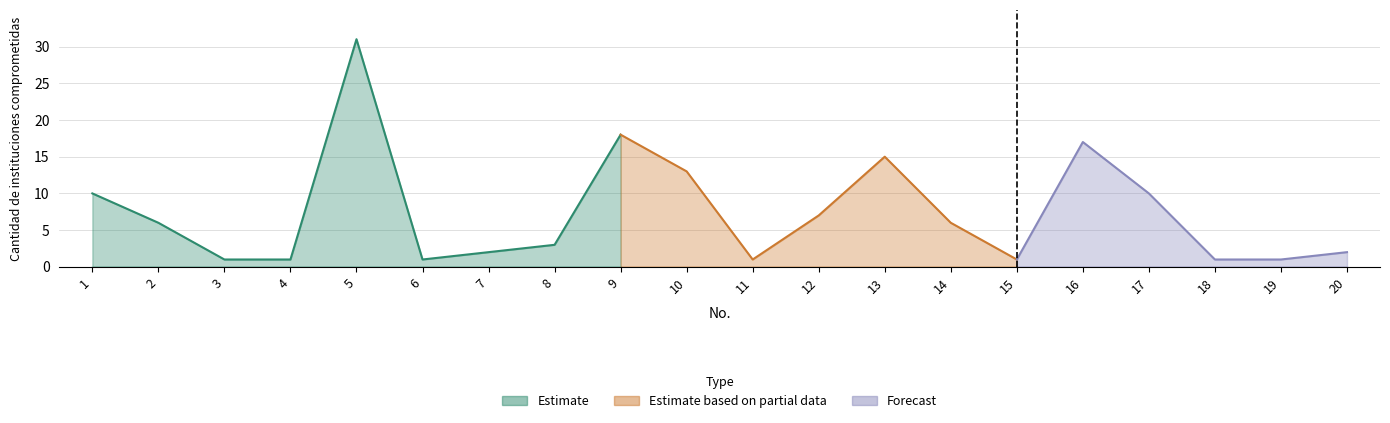

What is the difference between the second highest and second lowest values?

17